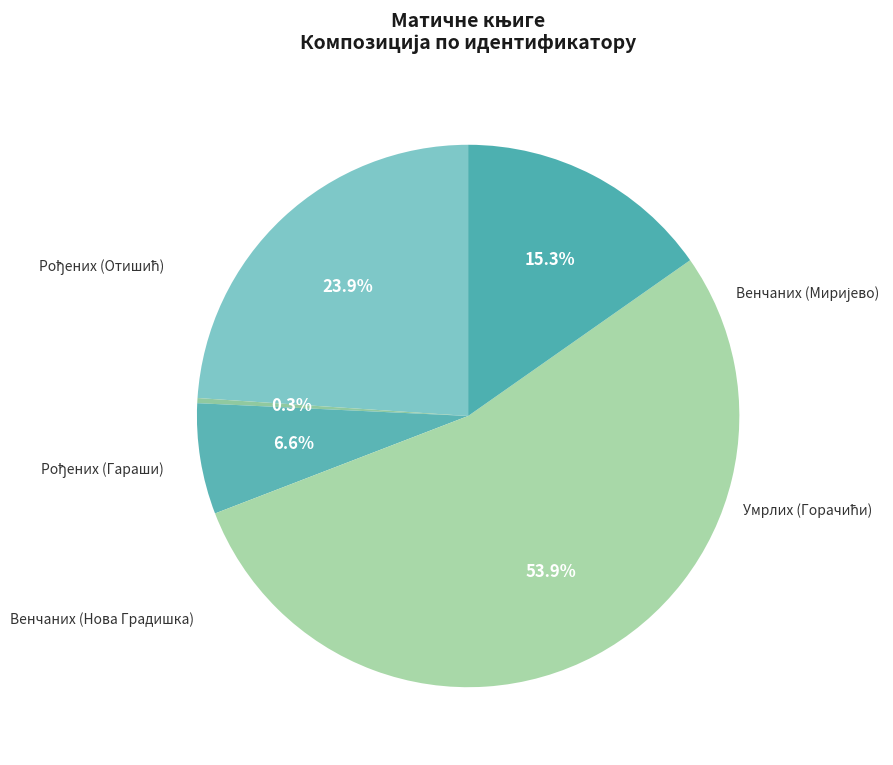

How many slices are in this pie chart?

5